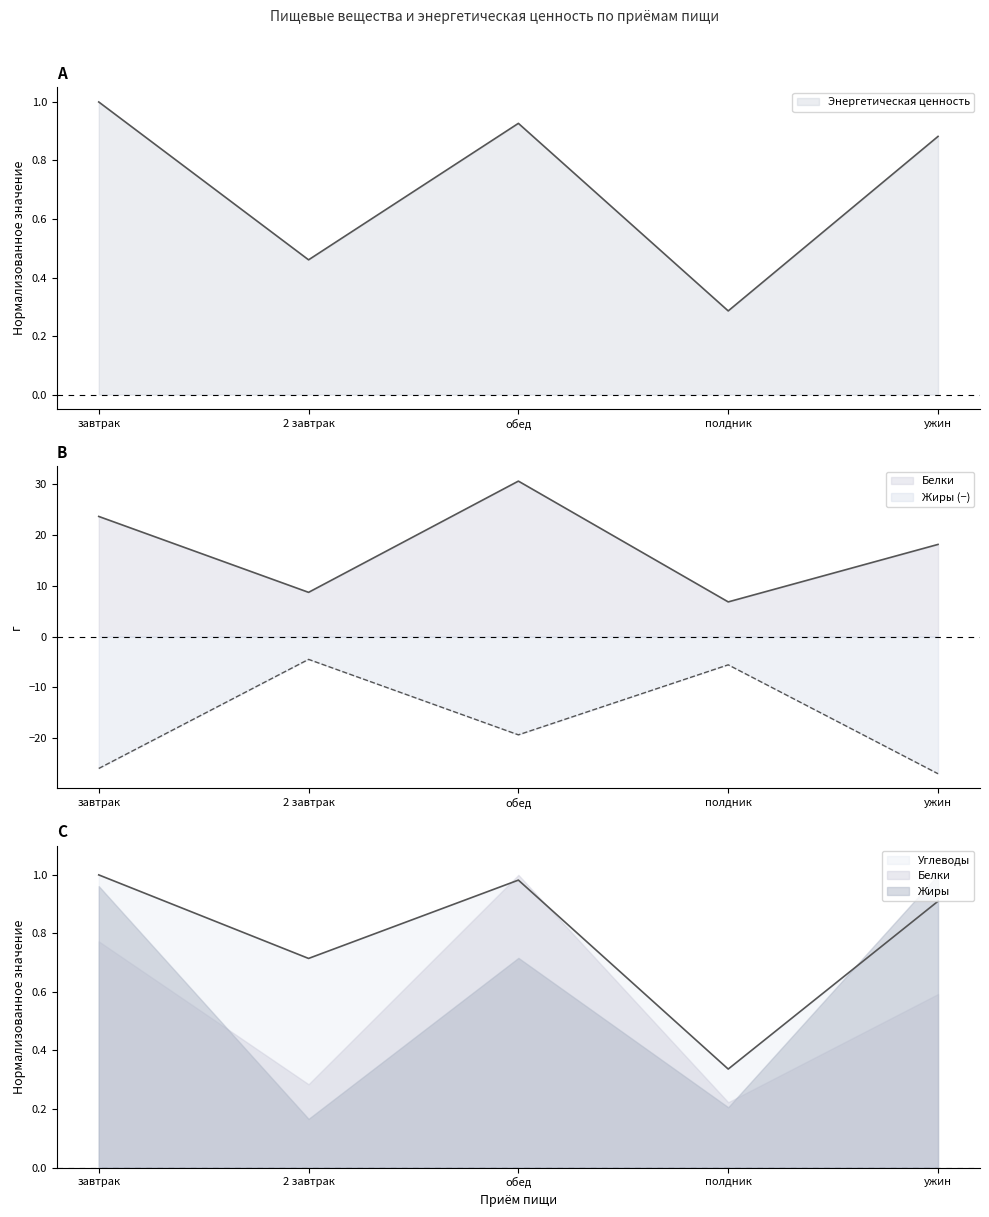

What are all the series names shown in the legend?

Энергетическая ценность, Белки, Углеводы, Жиры